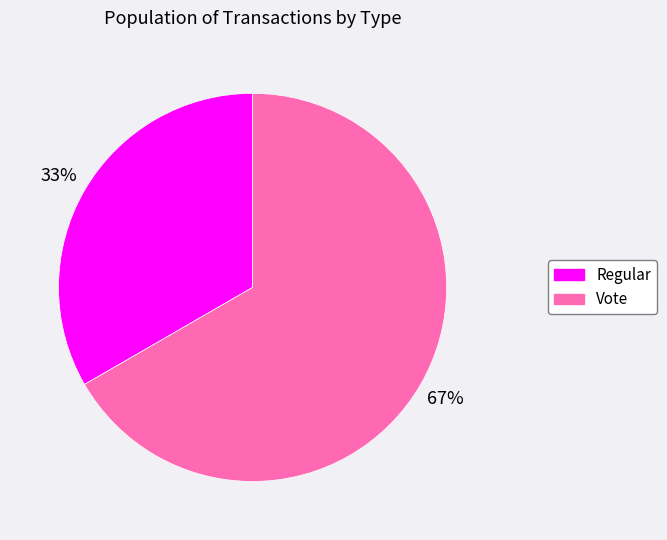

How many segments does this pie chart have?

2